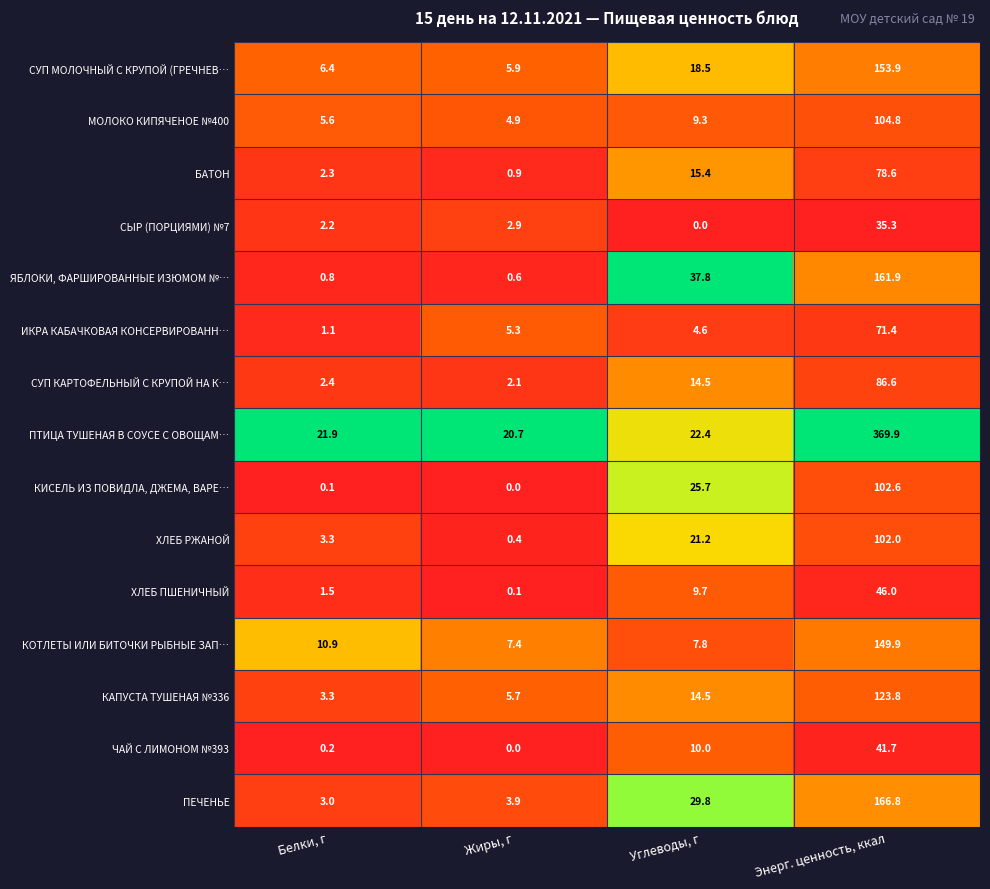

Which label corresponds to the largest value in the chart?

Энерг. ценность, ккал